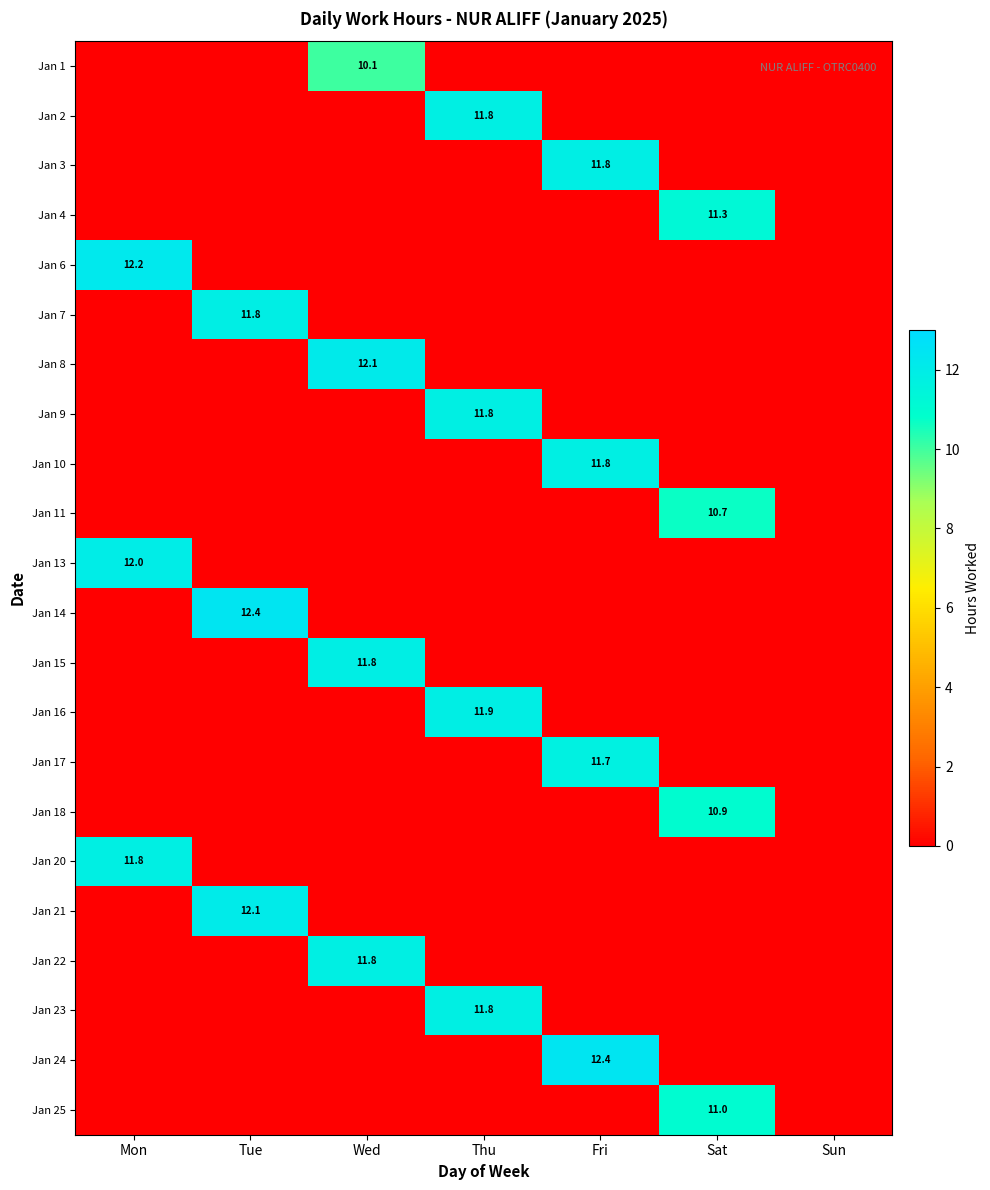

The value of Jan 13 at Mon is 5.5. True or false?

False